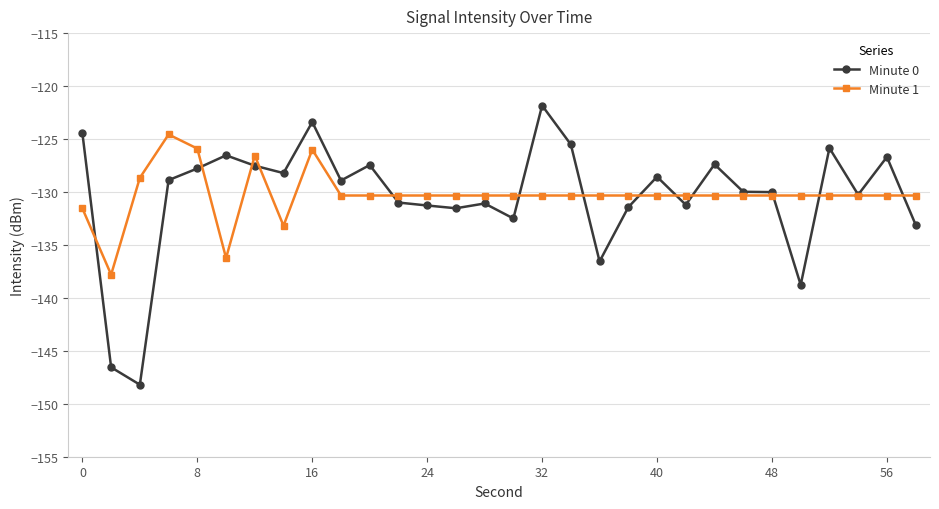

What is the average value of the Minute 0 series?

-130.4